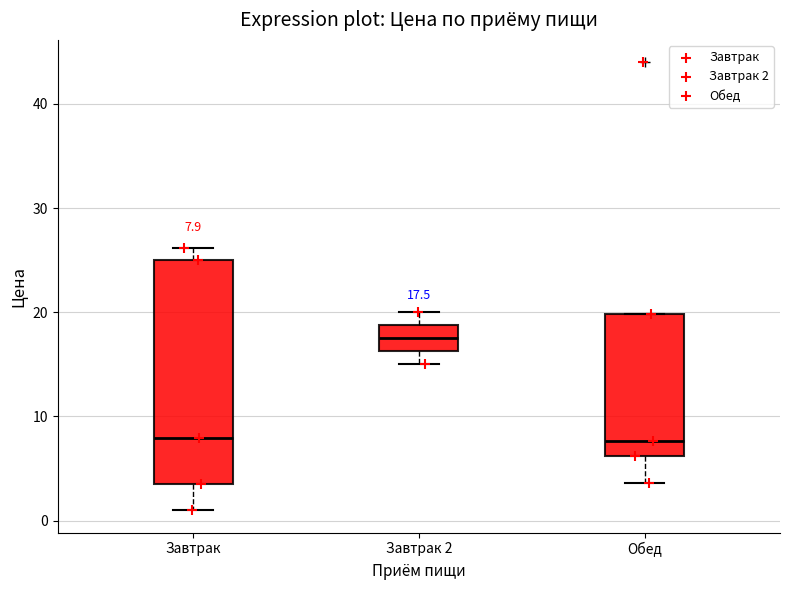

Which box has the highest median line?

Завтрак 2